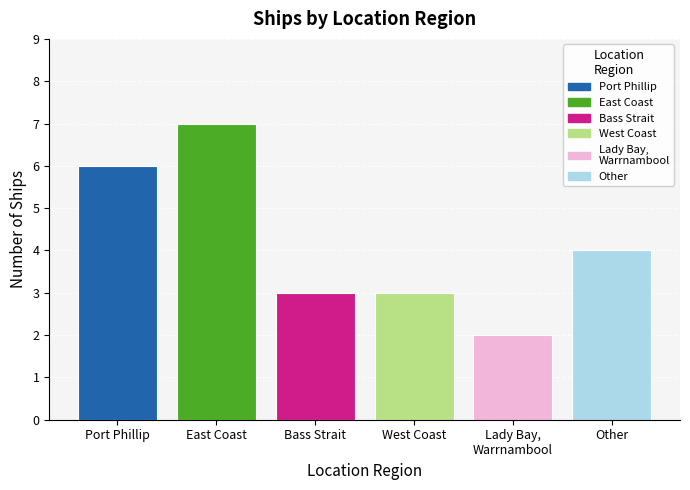

What is the average value?

4